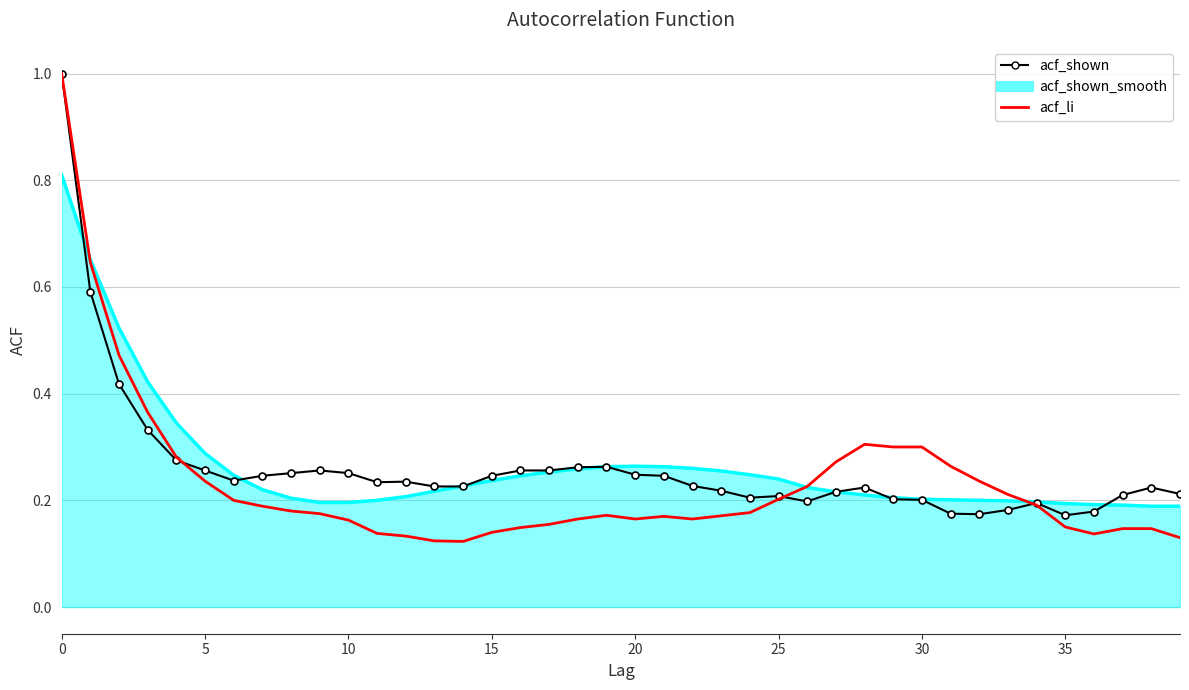

Which series has the largest range (max minus min)?

acf_li